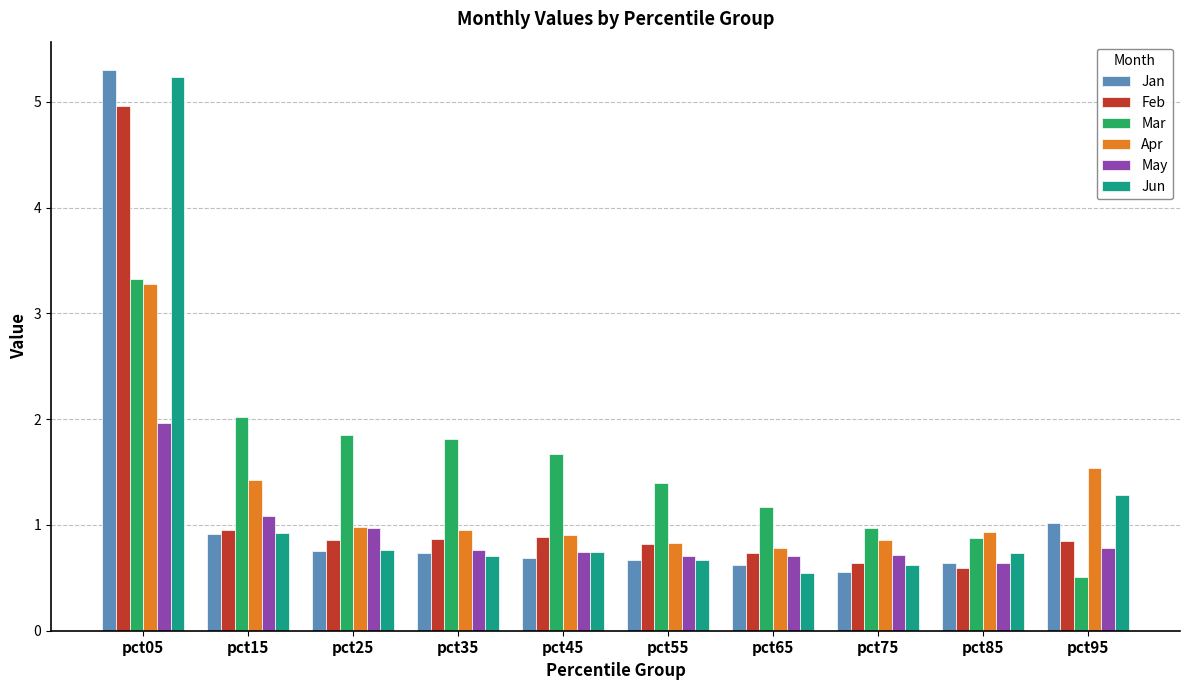

Where is Jan nearest to the value 2?

pct95